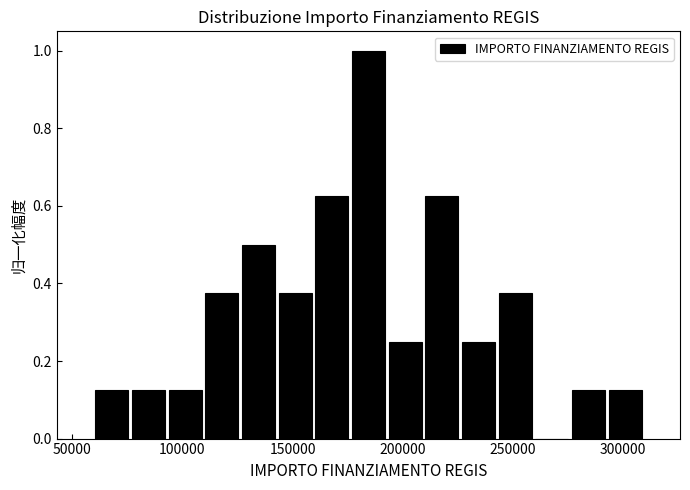

Around what value on the x-axis is the tallest bar? Give the approximate position of its centre, as read against the axis.

185000